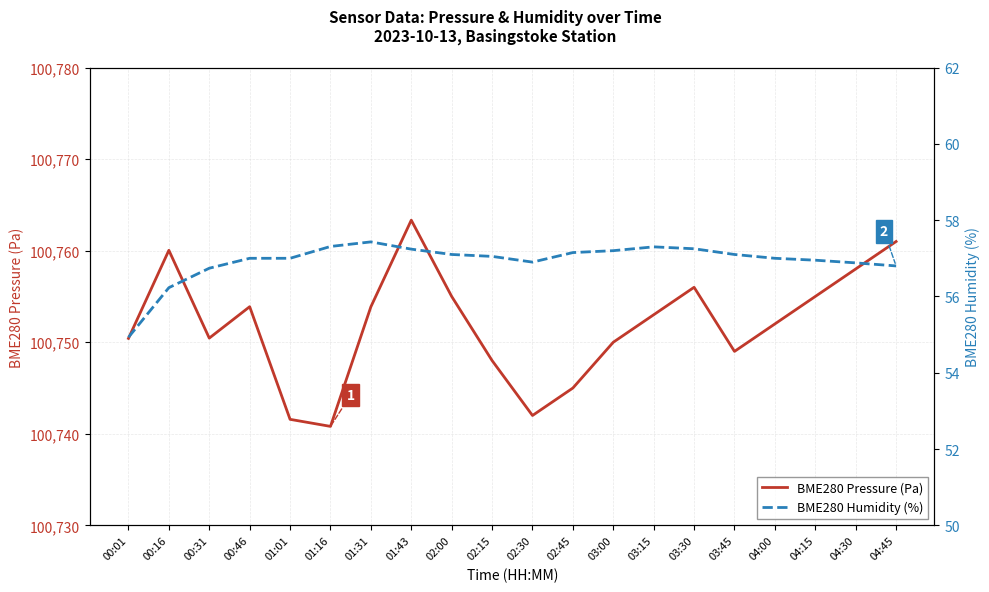

At 04:45, list the series in order from largest to smallest.

BME280 Pressure (Pa), BME280 Humidity (%)